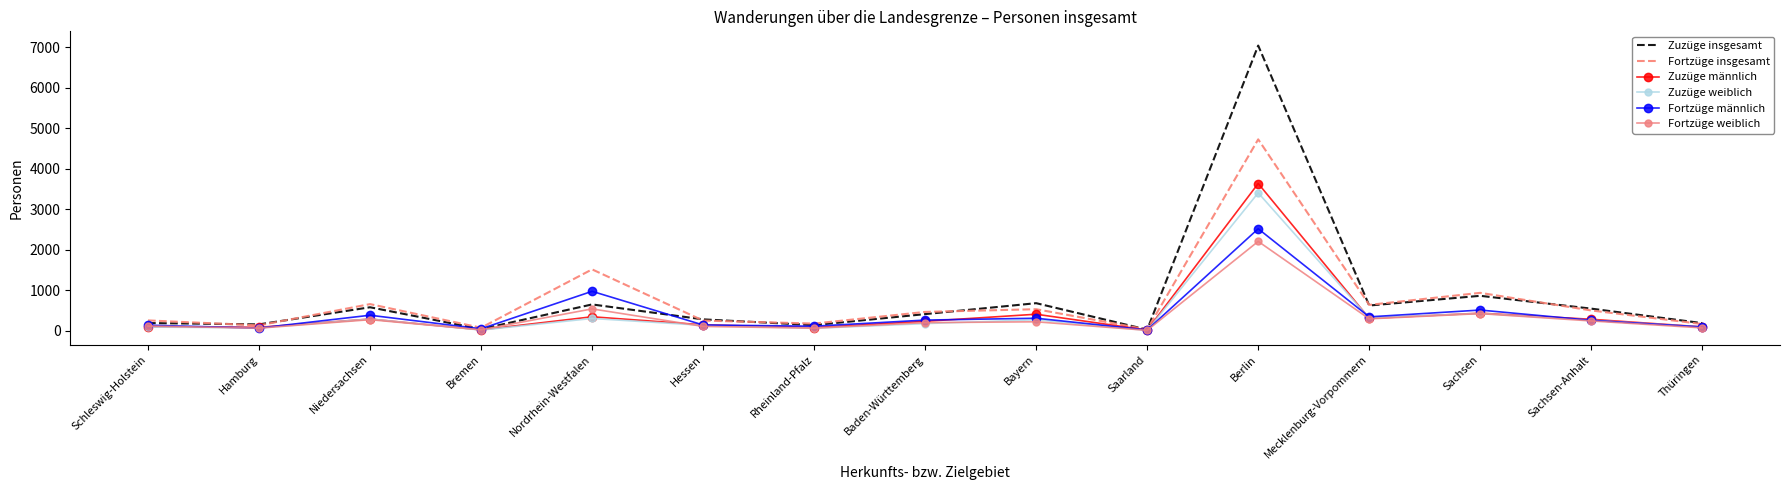

What is the minimum value for Zuzüge weiblich?

10